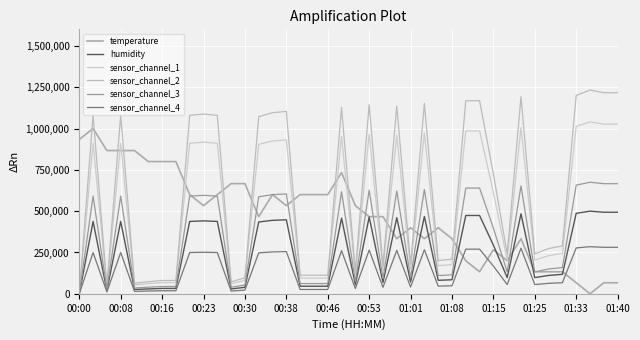

True or false: sensor_channel_2 and humidity cross at least once.

False